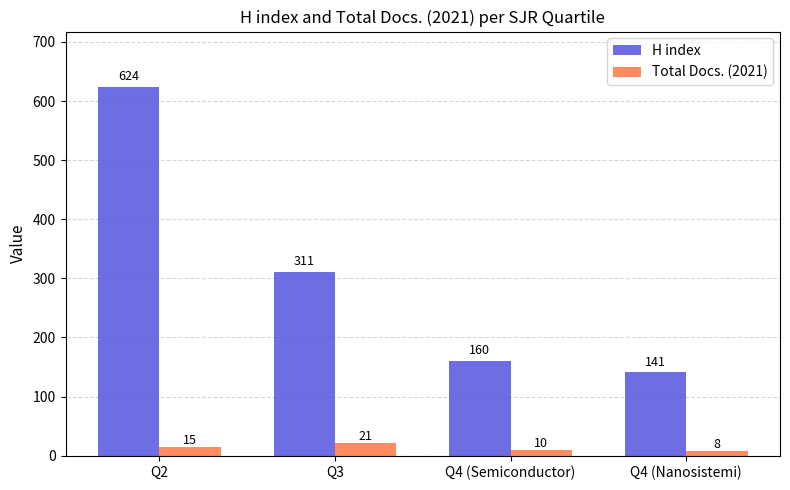

Rank the series at Q4 (Nanosistemi) from lowest to highest value.

Total Docs. (2021), H index